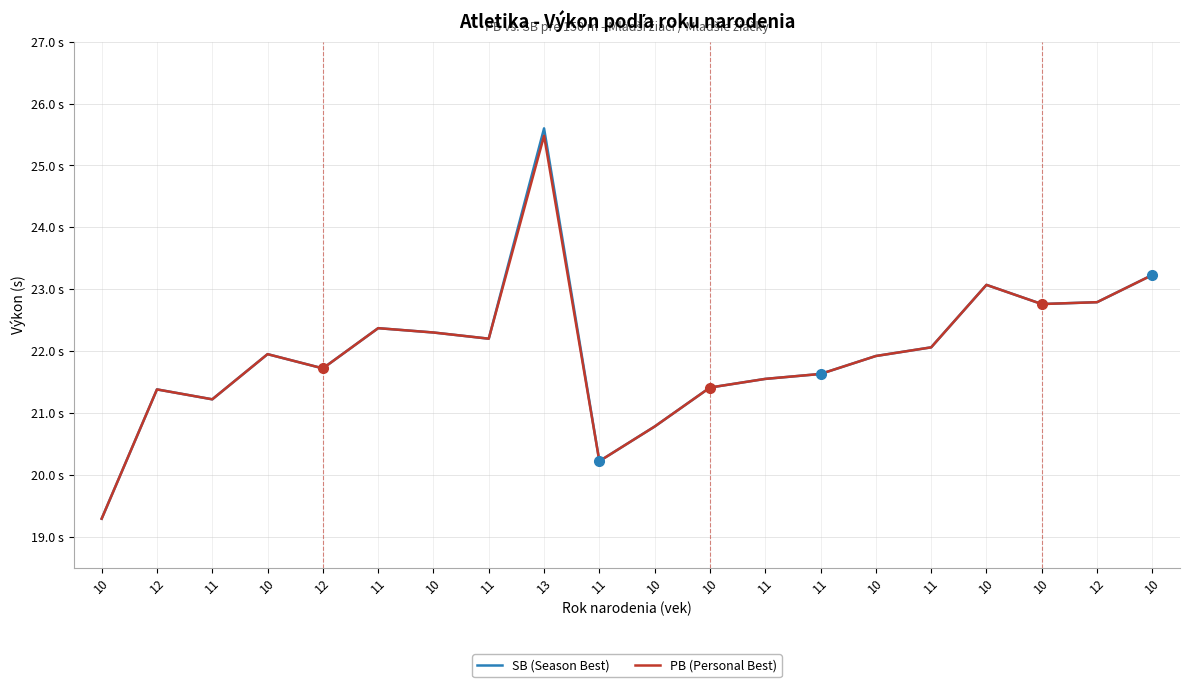

At which label is PB (Personal Best) closest to 22?

10